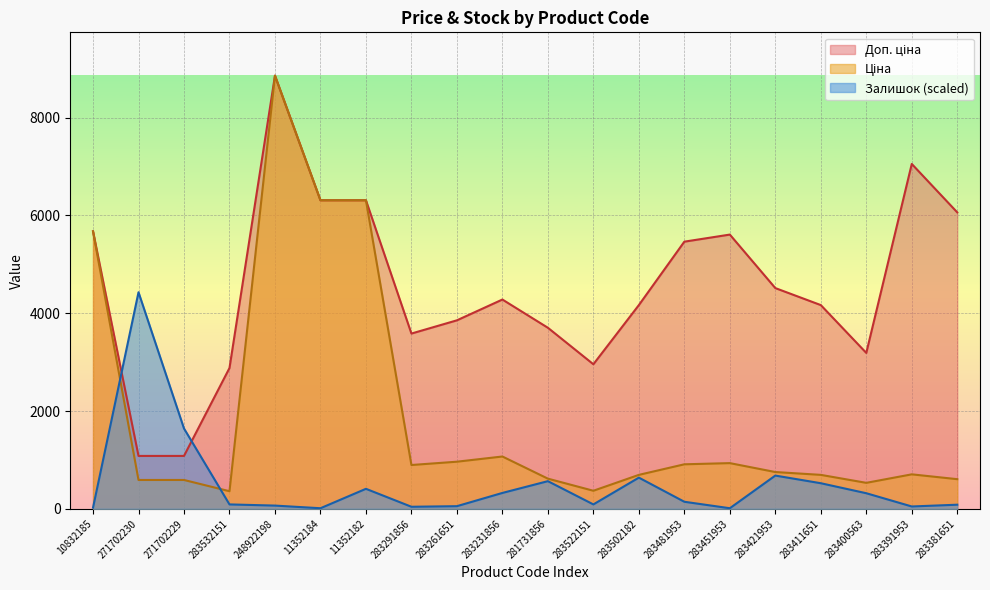

What is the difference between the highest and lowest values at 283481953?

5317.9